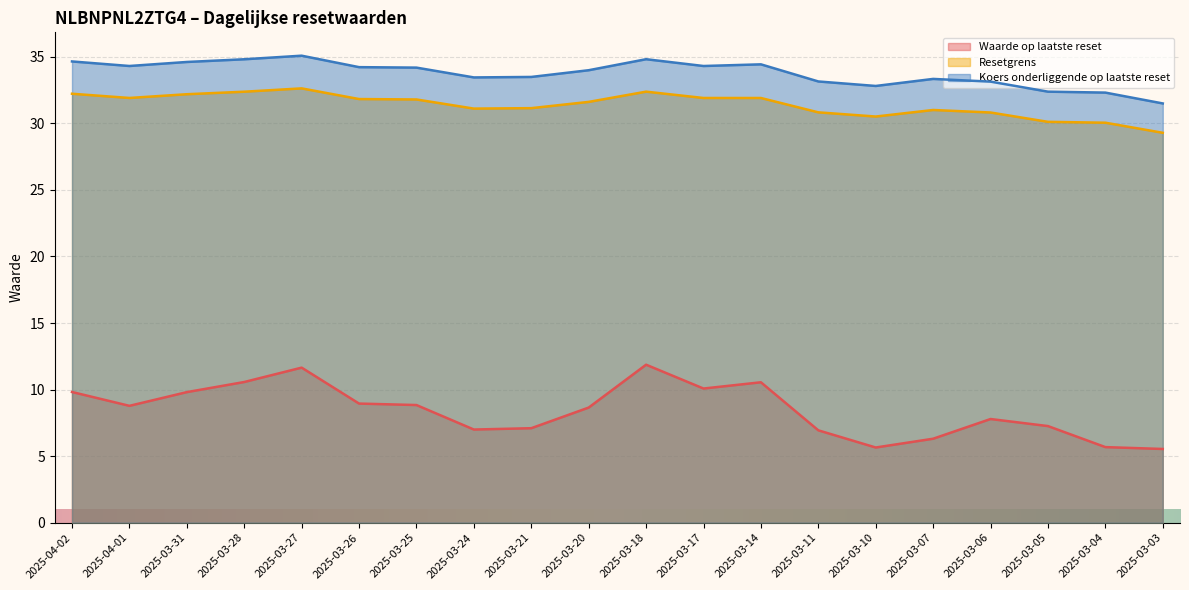

The value of Resetgrens at 2025-03-06 is 11.6. True or false?

False